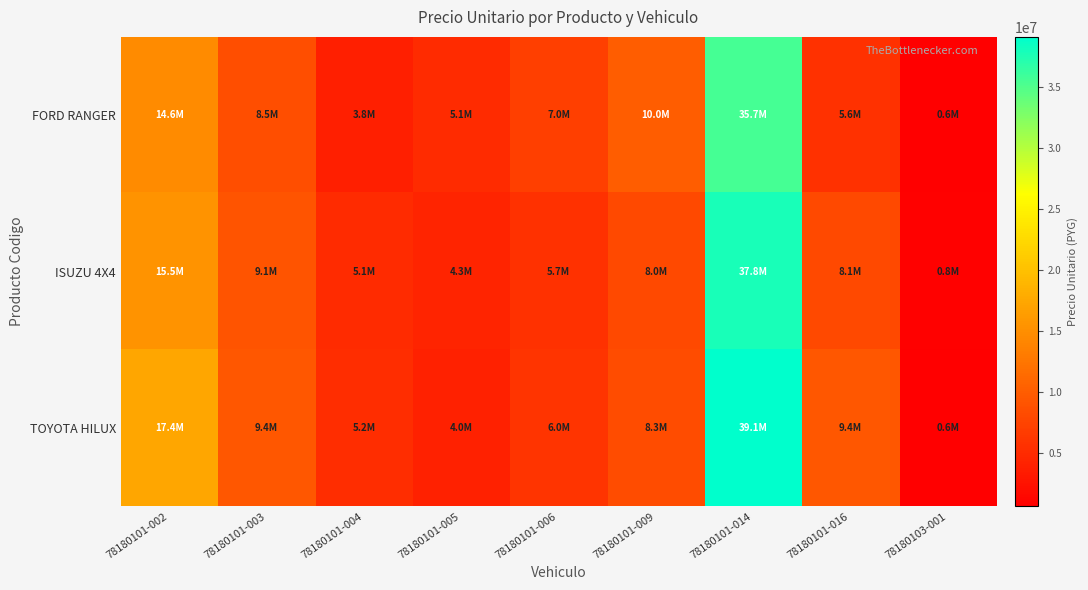

At which category is the sum across all series the highest?

78180101-014